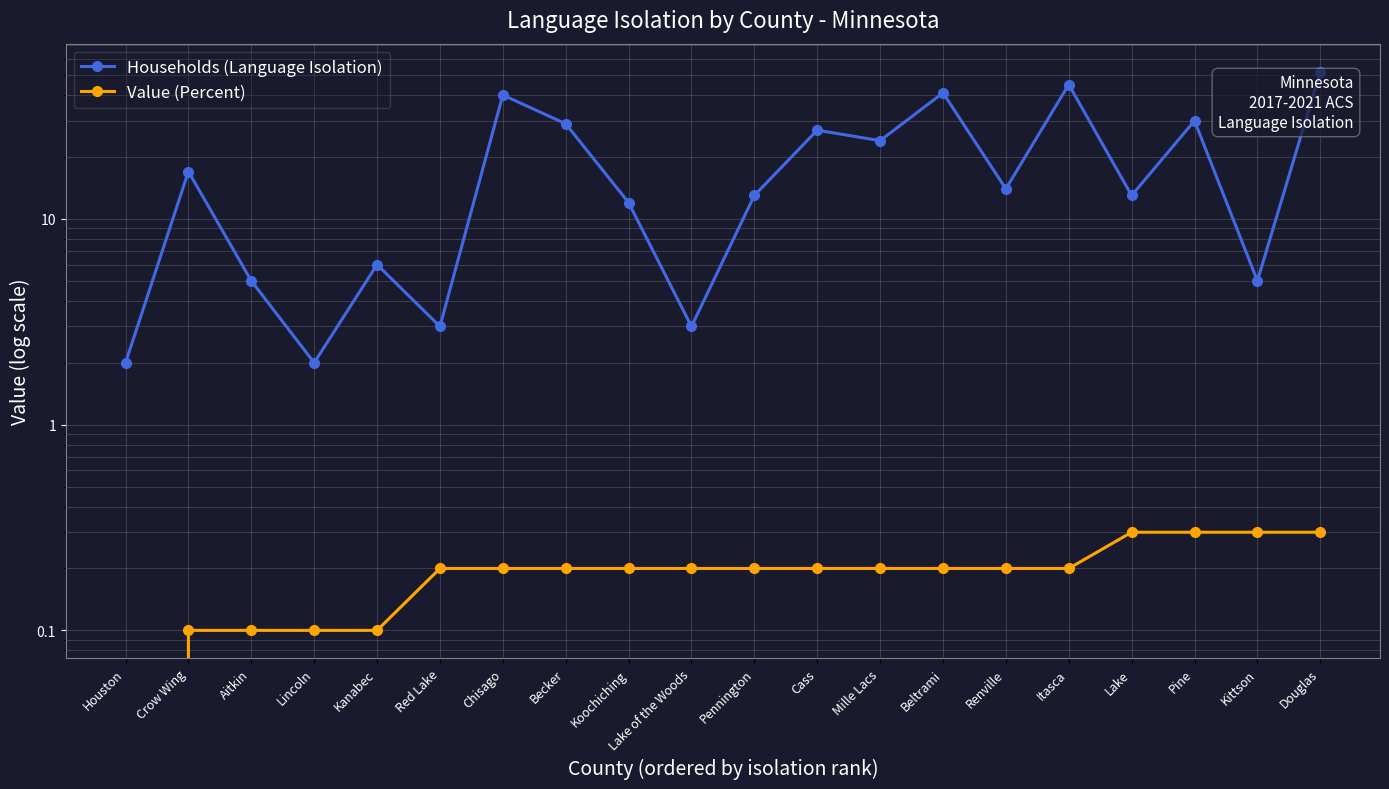

What is the difference between the maximum and second lowest values in the Households (Language Isolation) series?

50.0